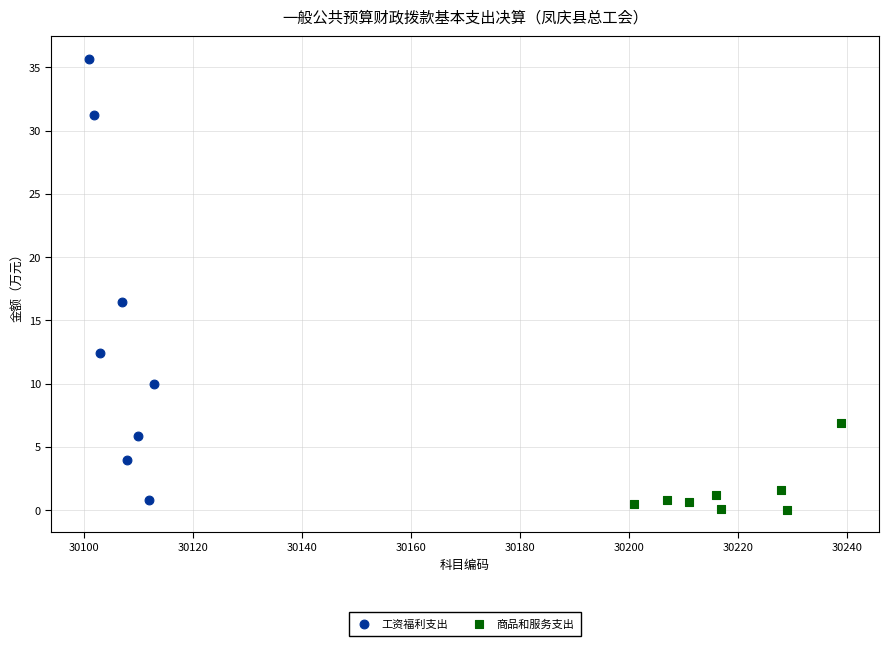

Which series reaches the maximum Y coordinate?

工资福利支出